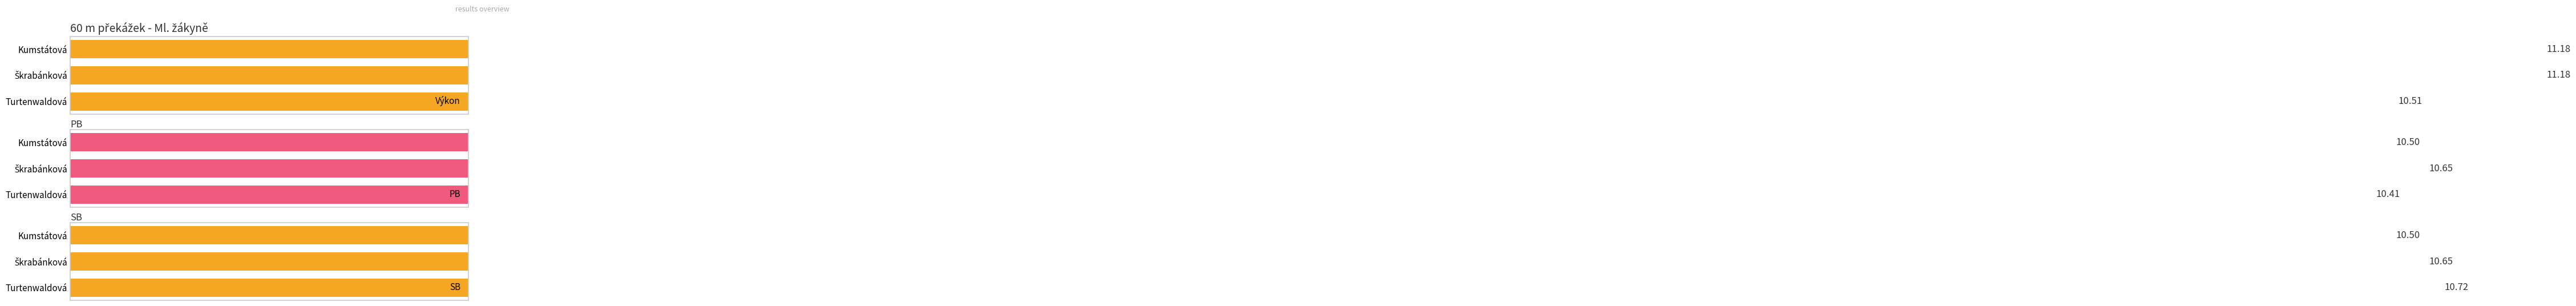

The PB series shows 14.4 at Škrabánková. True or false?

False